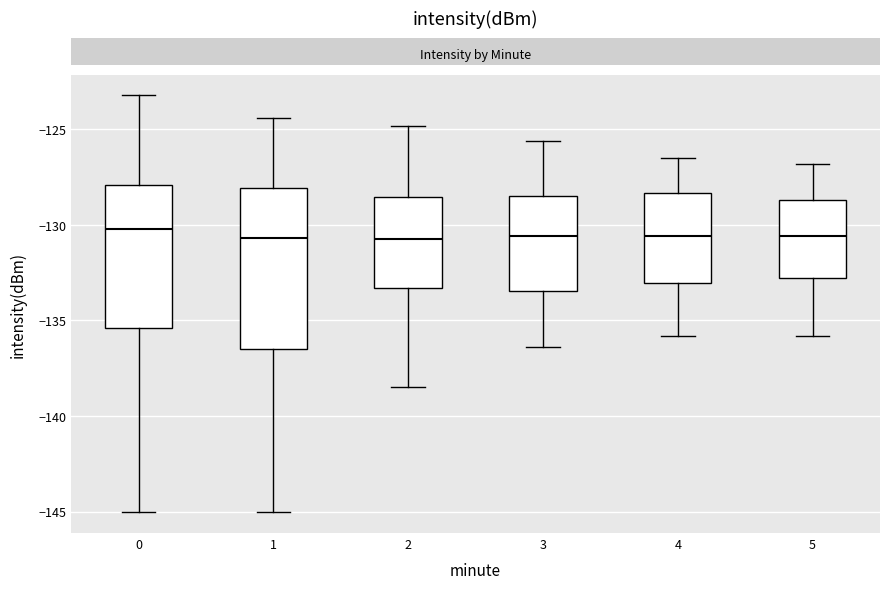

Where does the lower whisker of the box at x = 2 end on the y-axis? The values are not printed on the chart, so give them approximately, as read against the axis.

-138.5